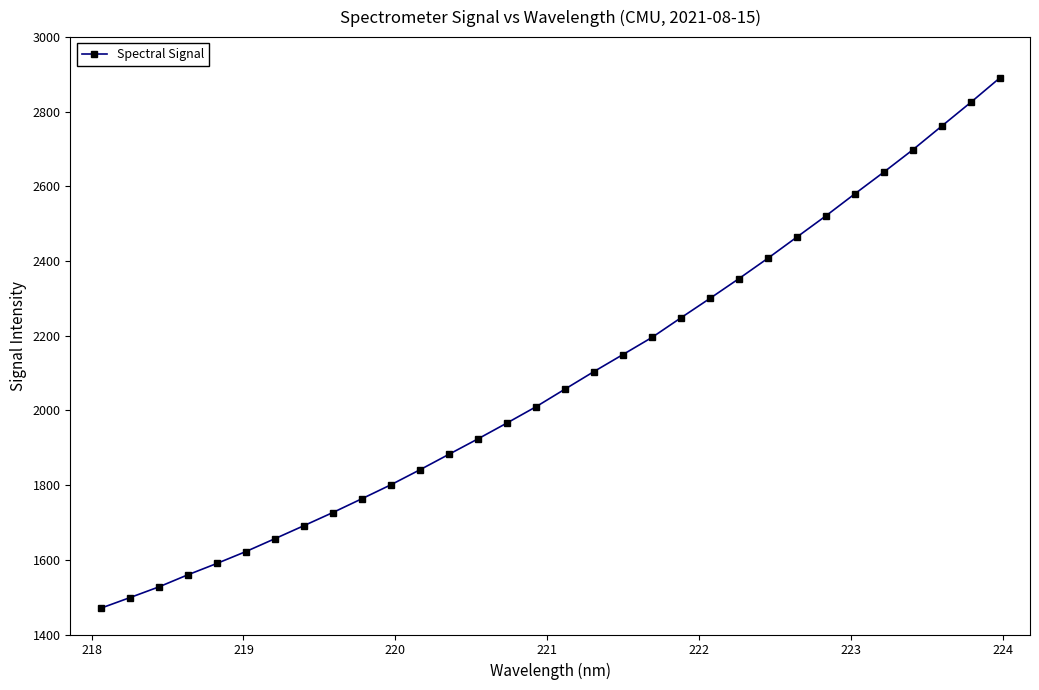

What is the greatest value displayed?

2890.3